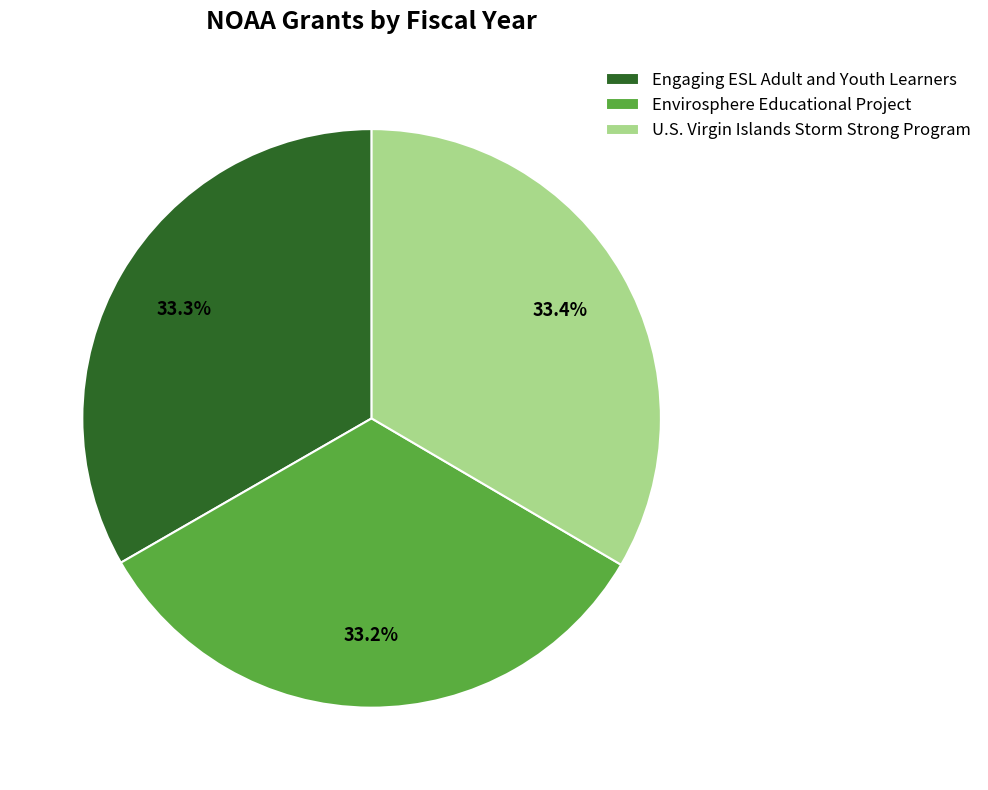

The U.S. Virgin Islands Storm Strong Program slice represents 42% of the pie. True or false?

False